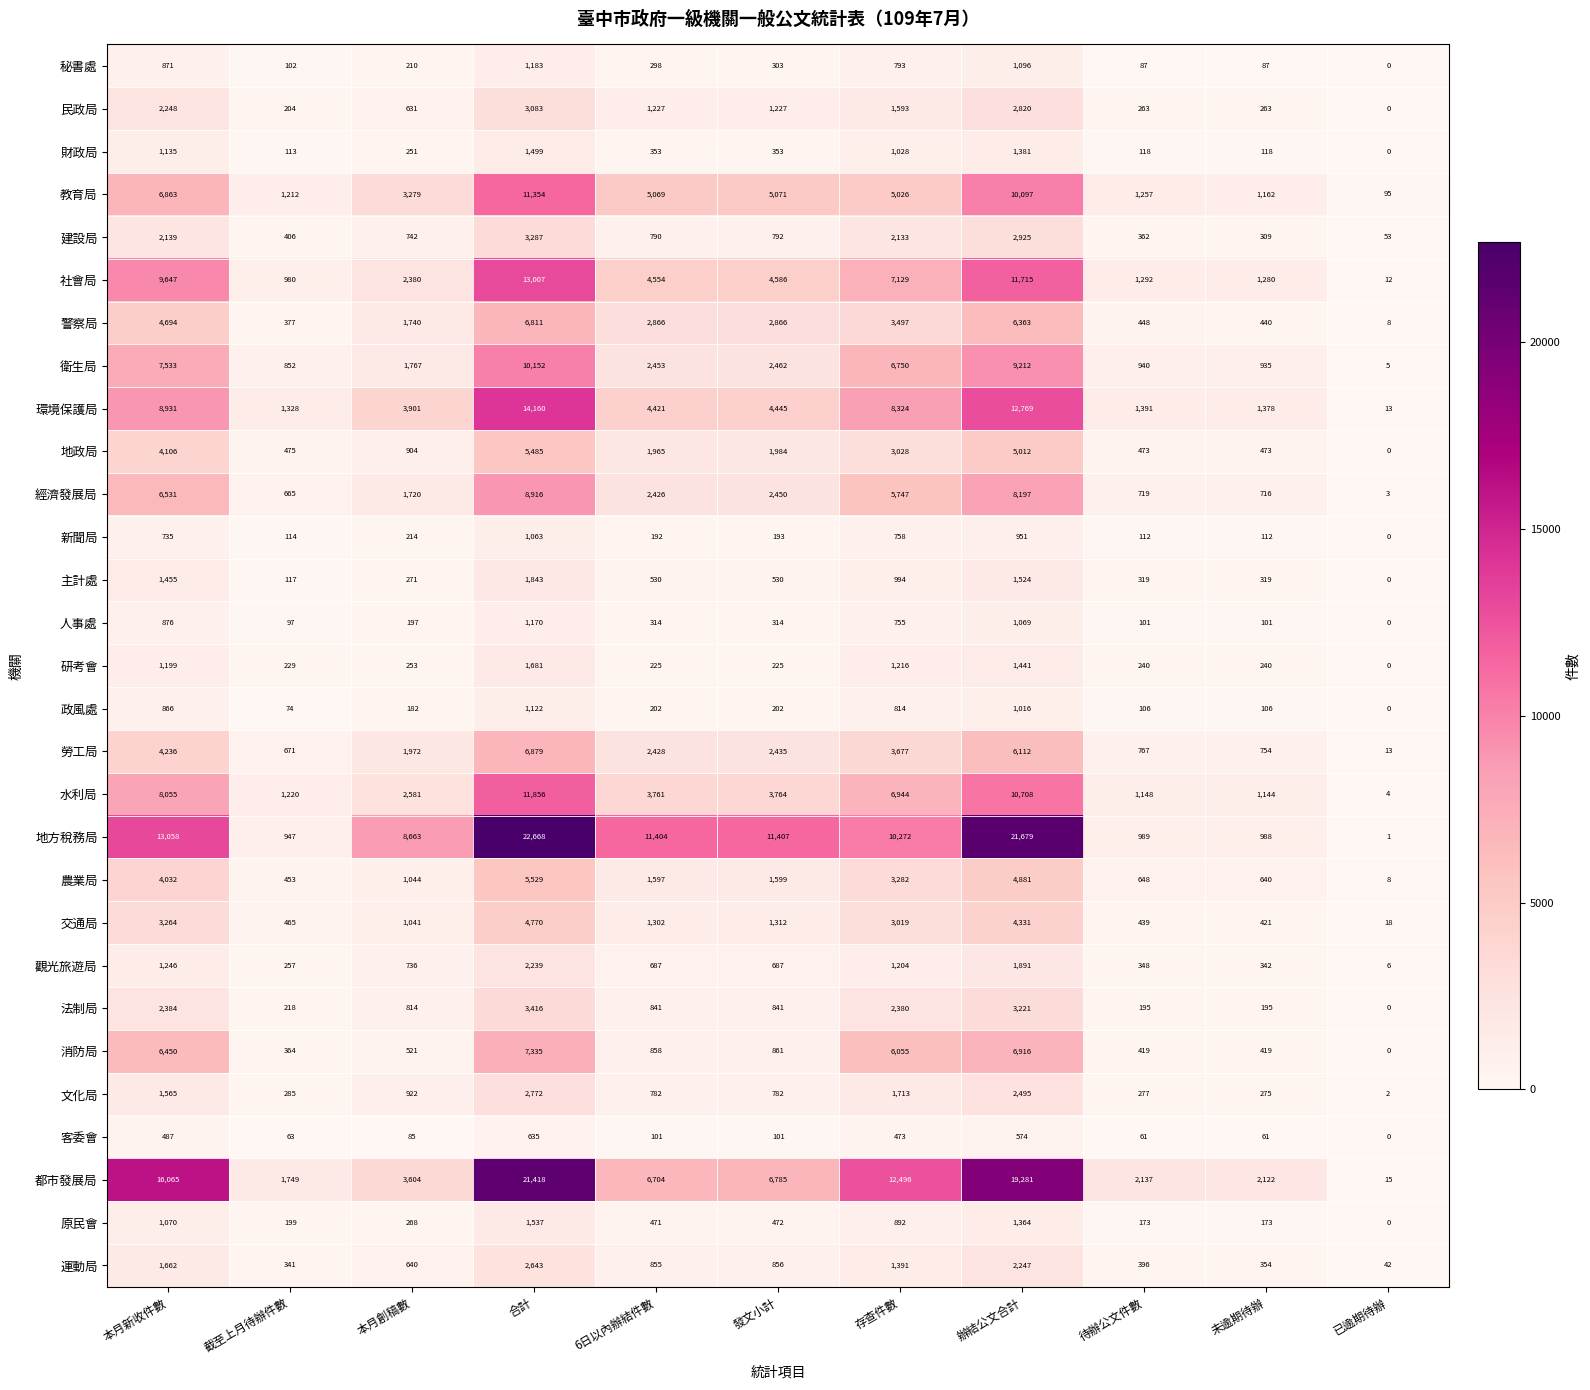

What is the difference between the maximum and minimum values in the 地方稅務局 series?

22667